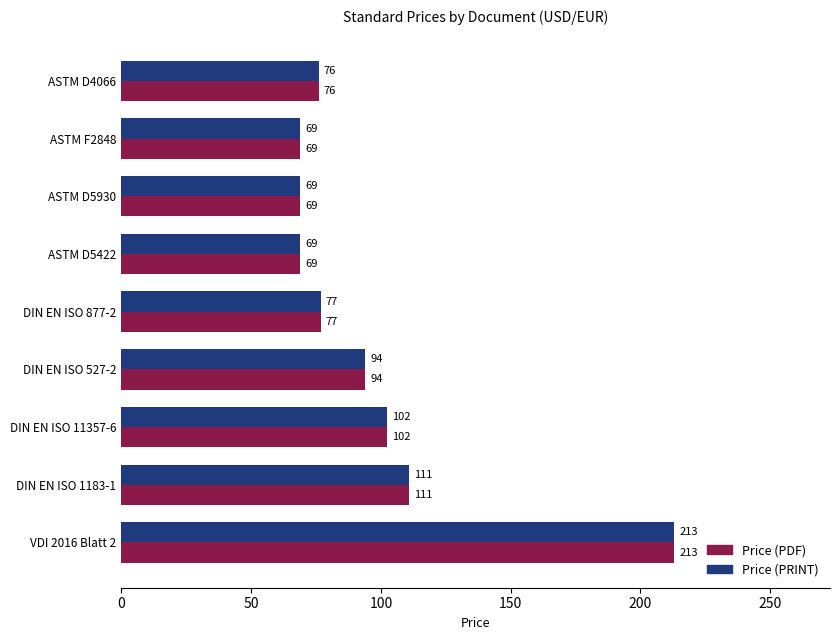

What is the greatest value displayed?

213.0